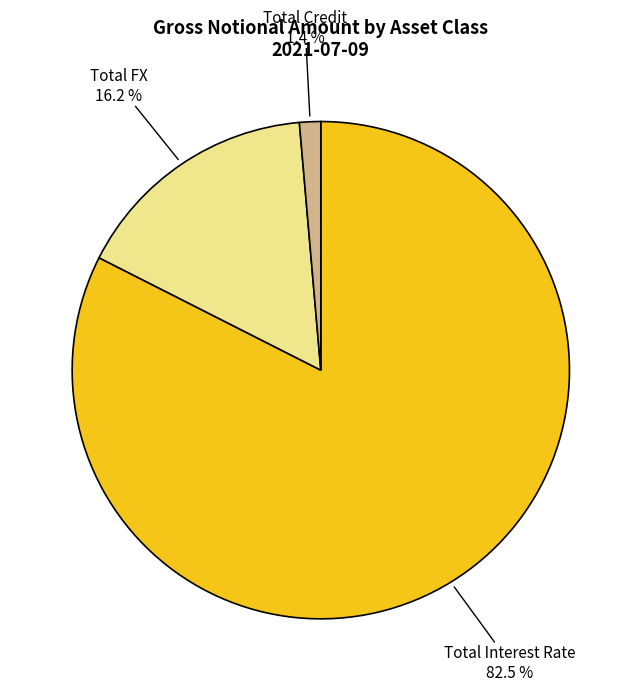

Rank the categories by value from lowest to highest.

Total Credit, Total FX, Total Interest Rate